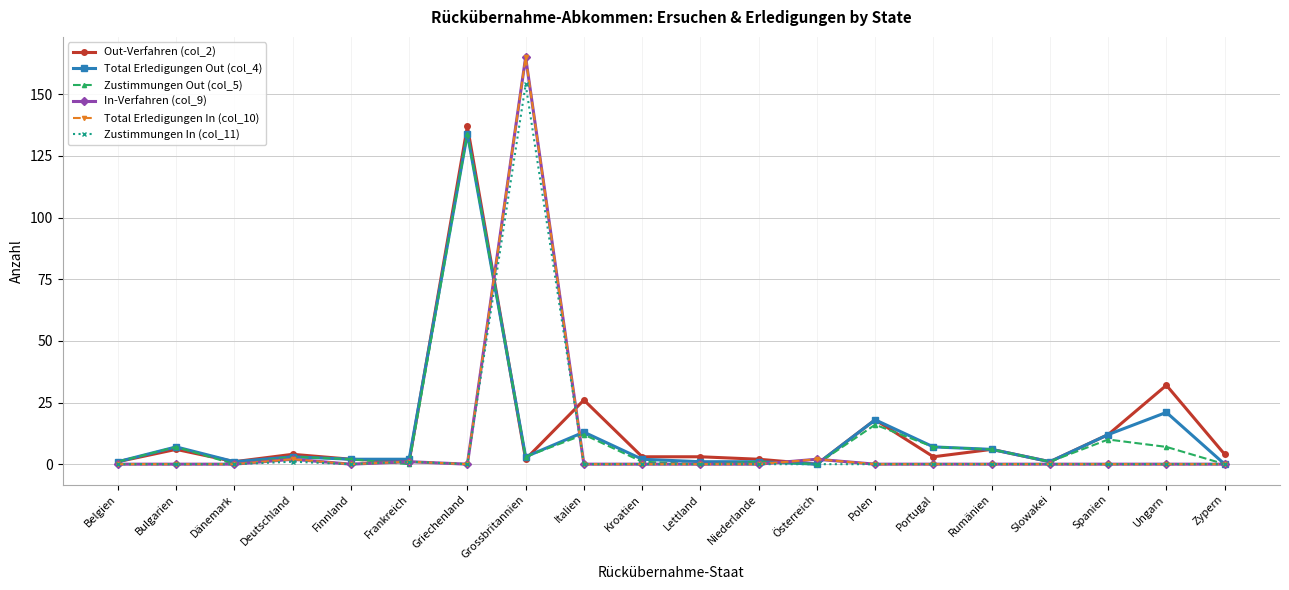

Reading left to right, list all the values displayed in this chart.

Out-Verfahren (col_2): 1	6	1	4	2	1	137	2	26	3	3	2	0	18	3	6	1	12	32	4
Total Erledigungen Out (col_4): 1	7	1	3	2	2	134	3	13	2	1	1	0	18	7	6	1	12	21	0
Zustimmungen Out (col_5): 1	7	0	3	2	0	134	3	12	1	0	1	0	16	7	6	1	10	7	0
In-Verfahren (col_9): 0	0	0	2	0	1	0	165	0	0	0	0	2	0	0	0	0	0	0	0
Total Erledigungen In (col_10): 0	0	0	2	0	1	0	165	0	0	0	0	2	0	0	0	0	0	0	0
Zustimmungen In (col_11): 0	0	0	1	0	1	0	154	0	0	0	0	0	0	0	0	0	0	0	0